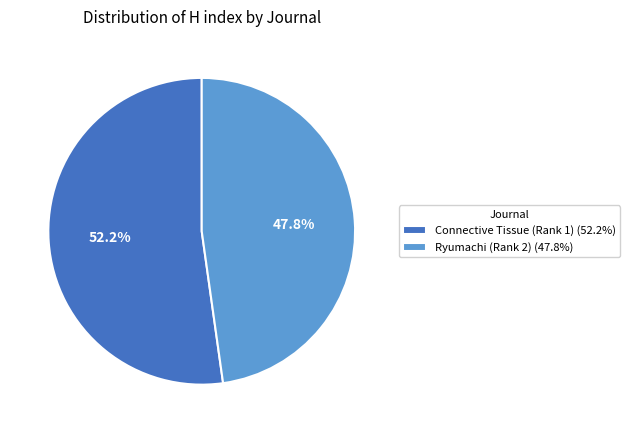

Which slice is the smallest?

Ryumachi (Rank 2)